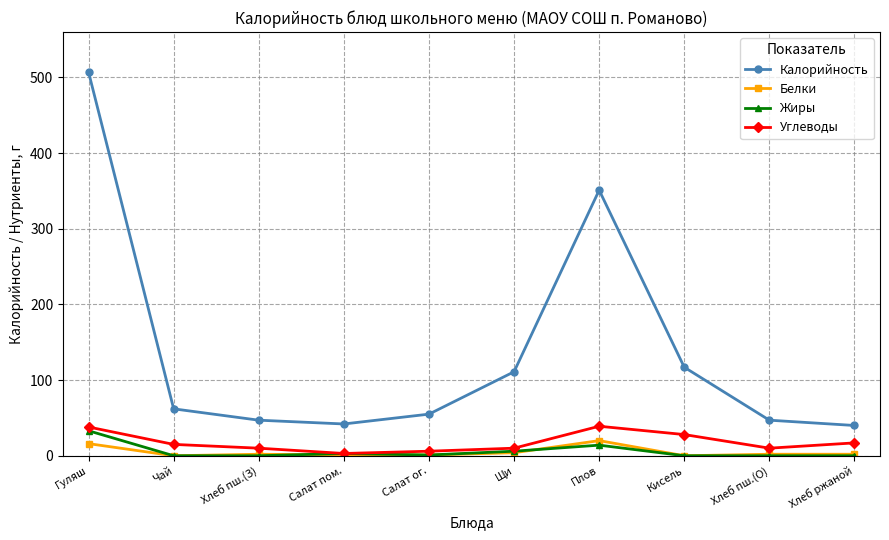

What is the difference between the maximum and minimum values in the Калорийность series?

467